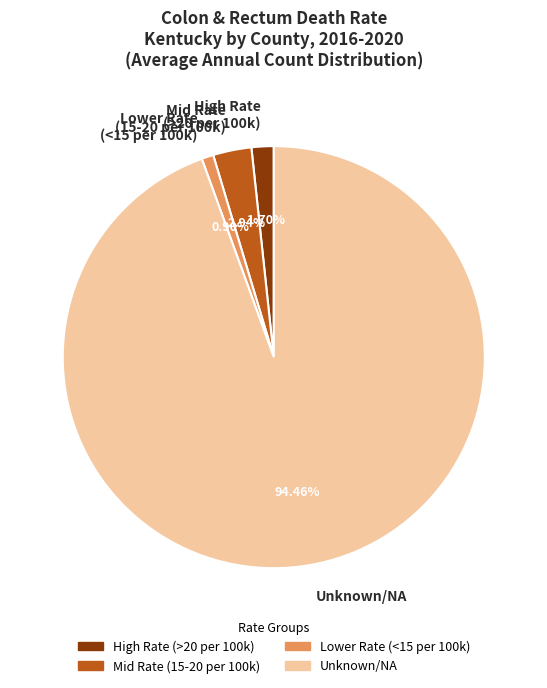

Rank the categories by value from highest to lowest.

Unknown/NA, Mid Rate (15-20 per 100k), High Rate (>20 per 100k), Lower Rate (<15 per 100k)